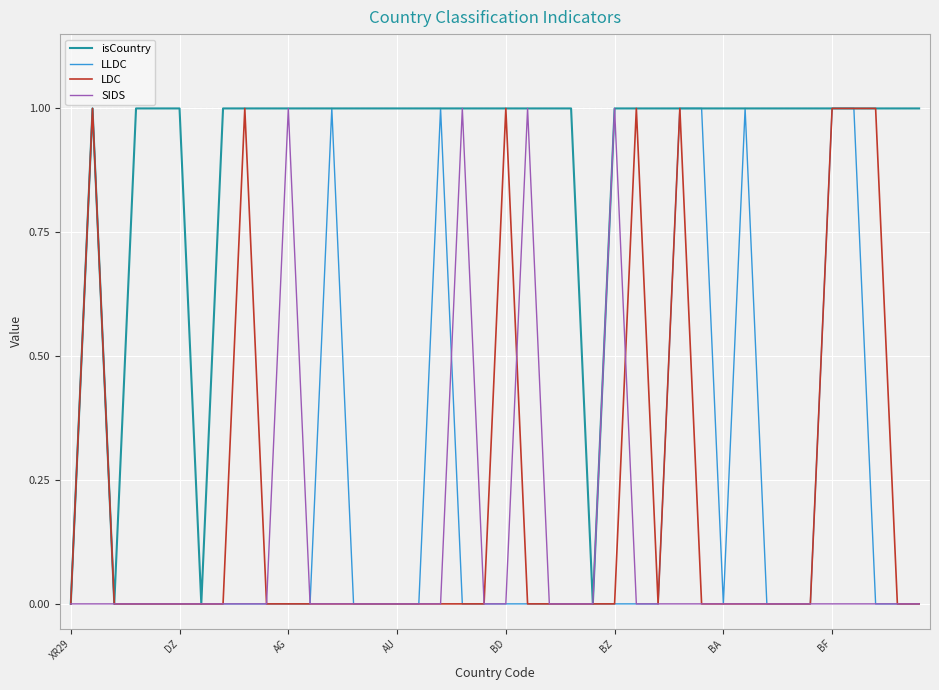

Which series has the largest total across all categories?

isCountry